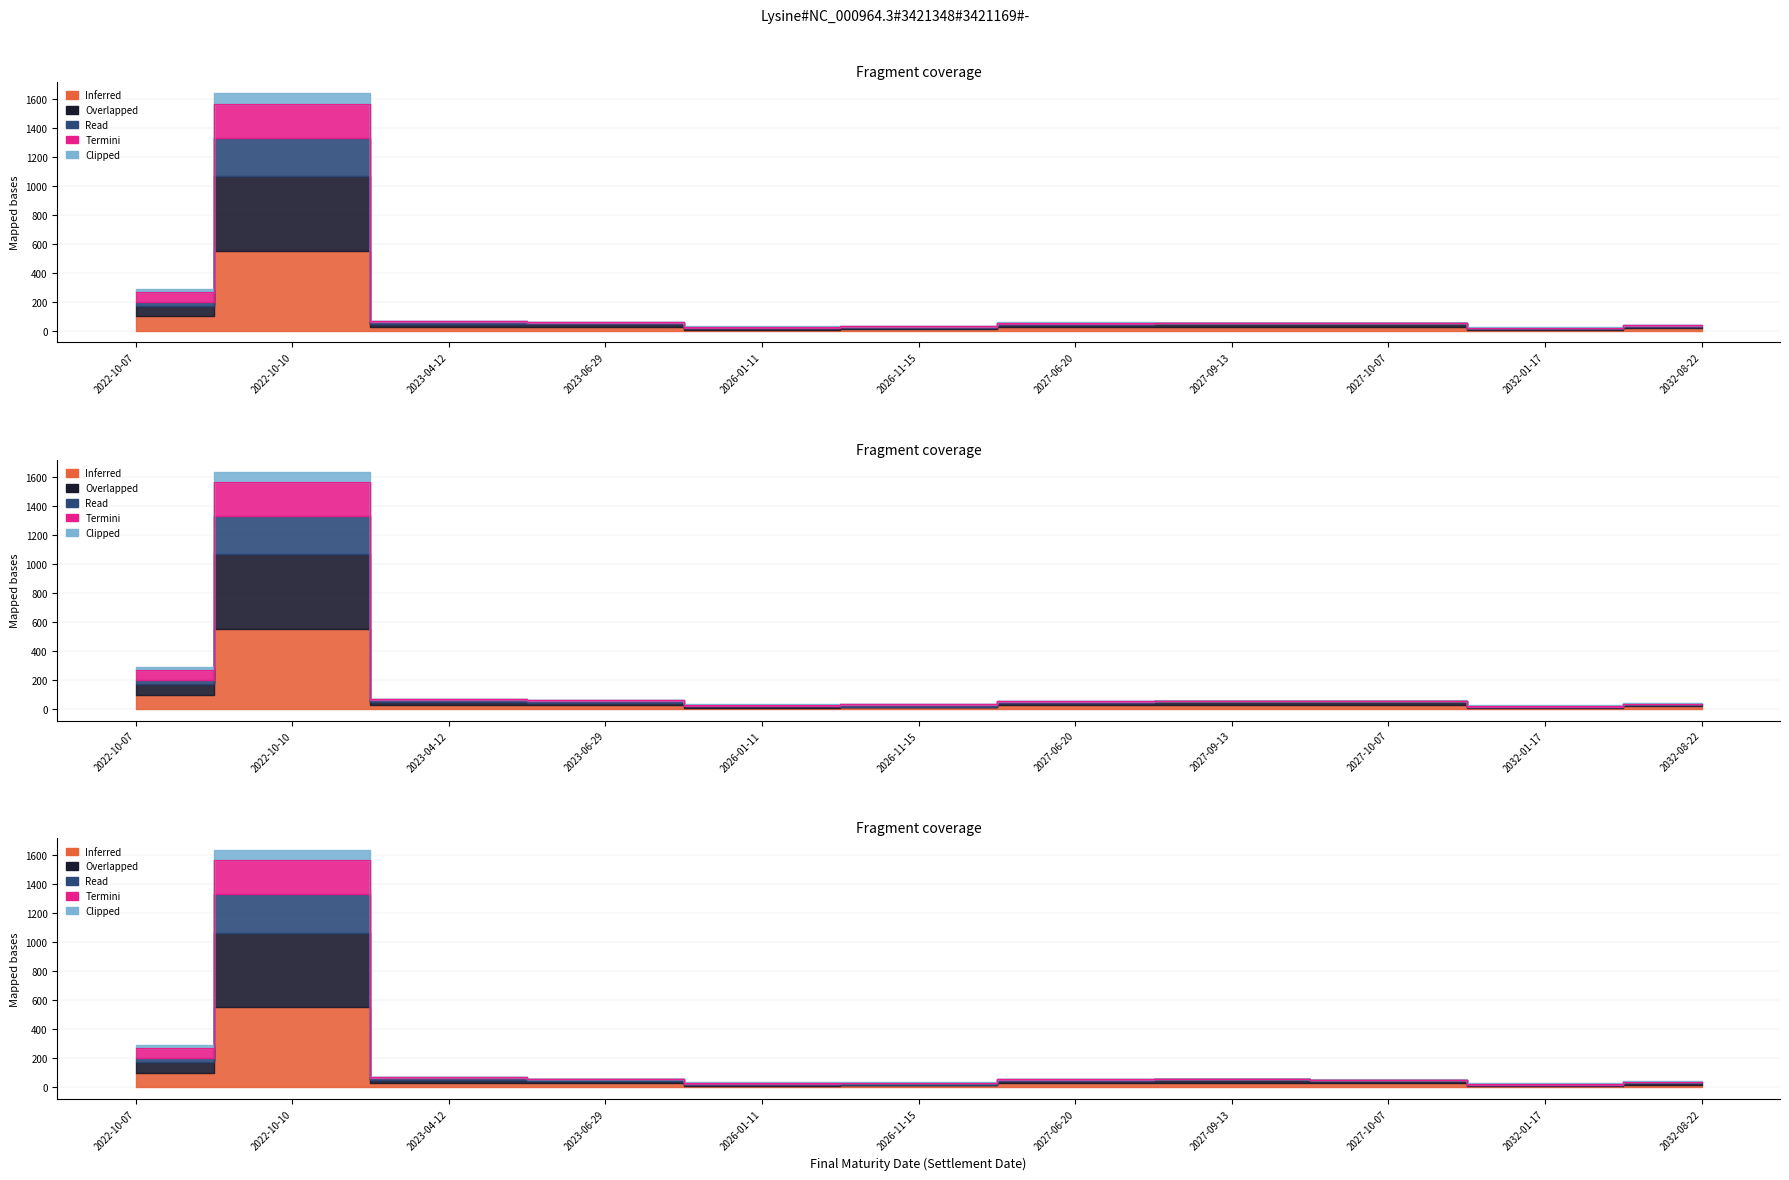

What is the sum of the Inferred values at 2026-11-15 and 2022-10-10?

1591.0